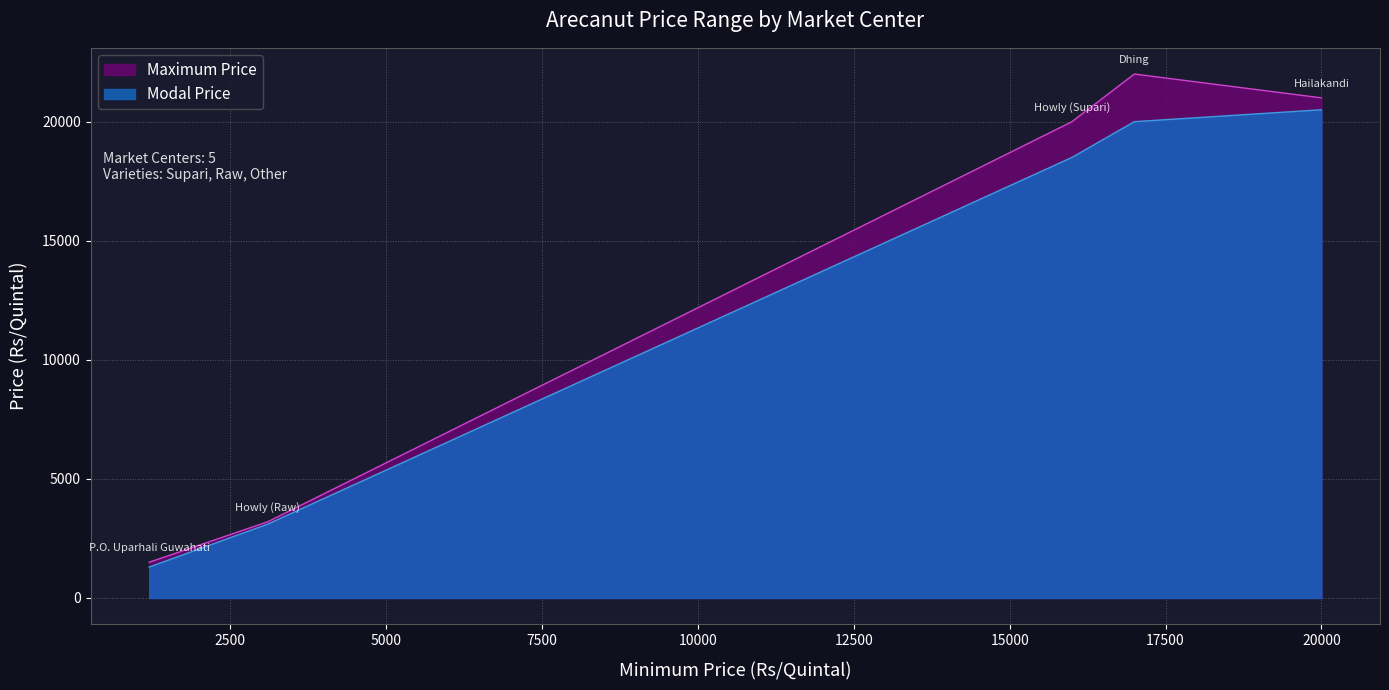

At P.O. Uparhali Guwahati, list the series in order from smallest to largest.

Modal Price, Maximum Price